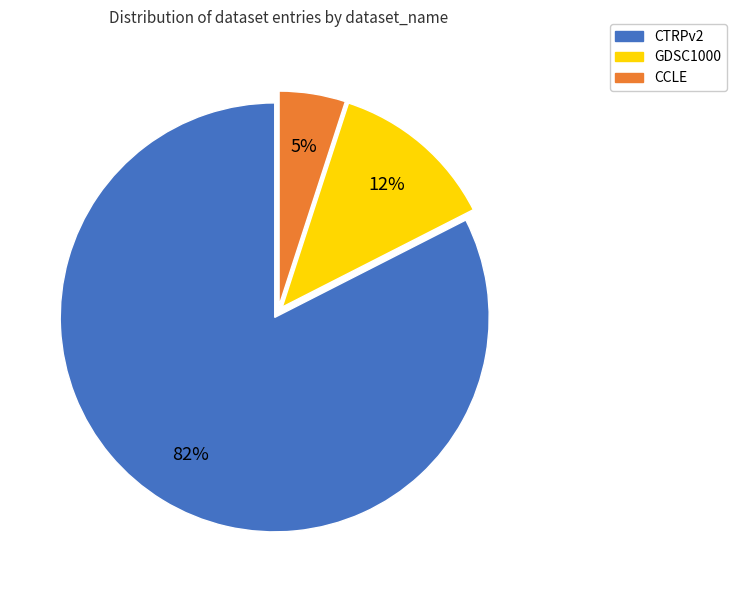

True or false: CTRPv2 accounts for 83% of the total.

True